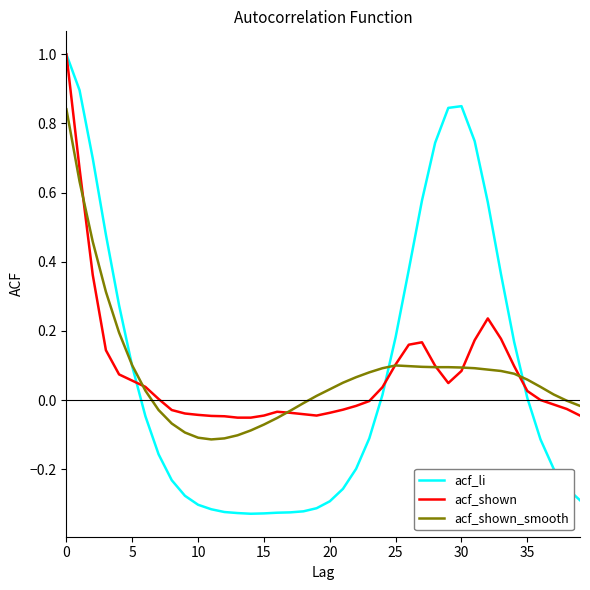

Which series has the largest range (max minus min)?

acf_li